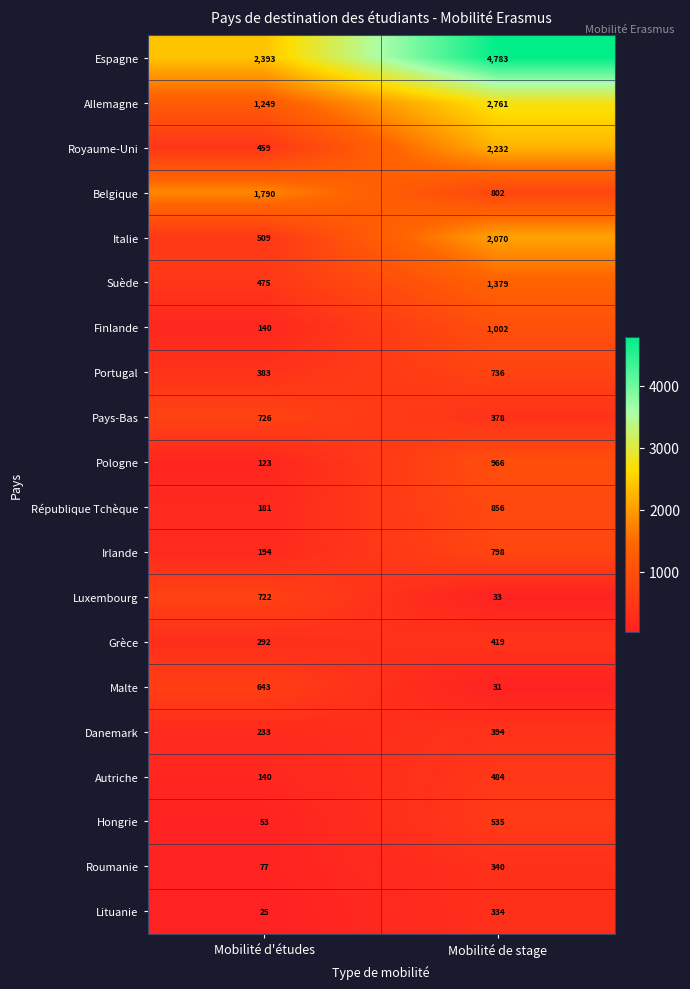

What is the difference between the maximum and minimum values in the Portugal series?

353